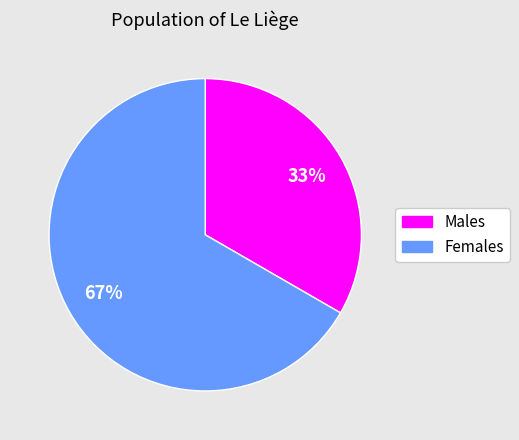

Is there any slice that represents more than half of the pie?

Yes